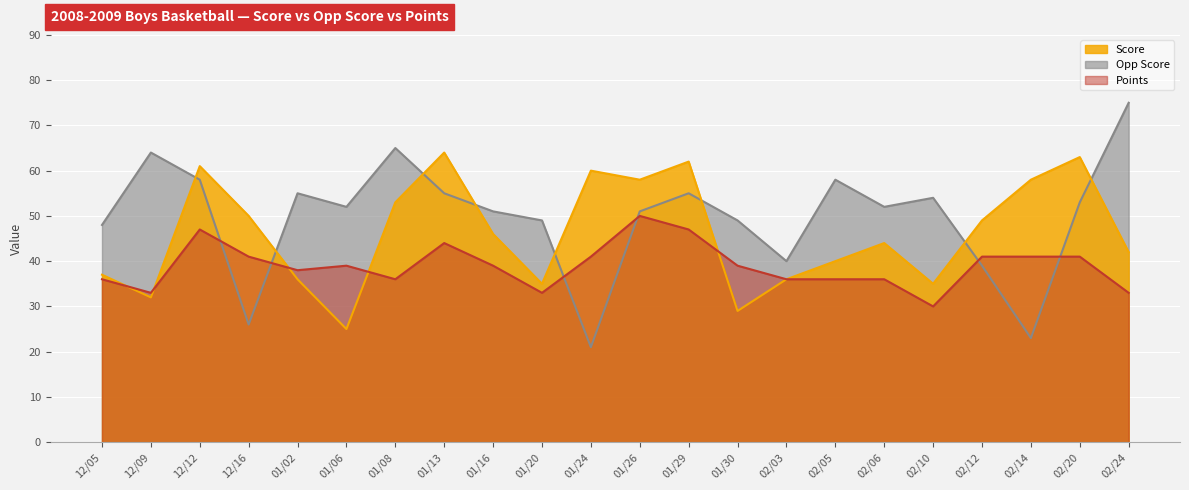

Which series has the largest total across all categories?

Opp Score